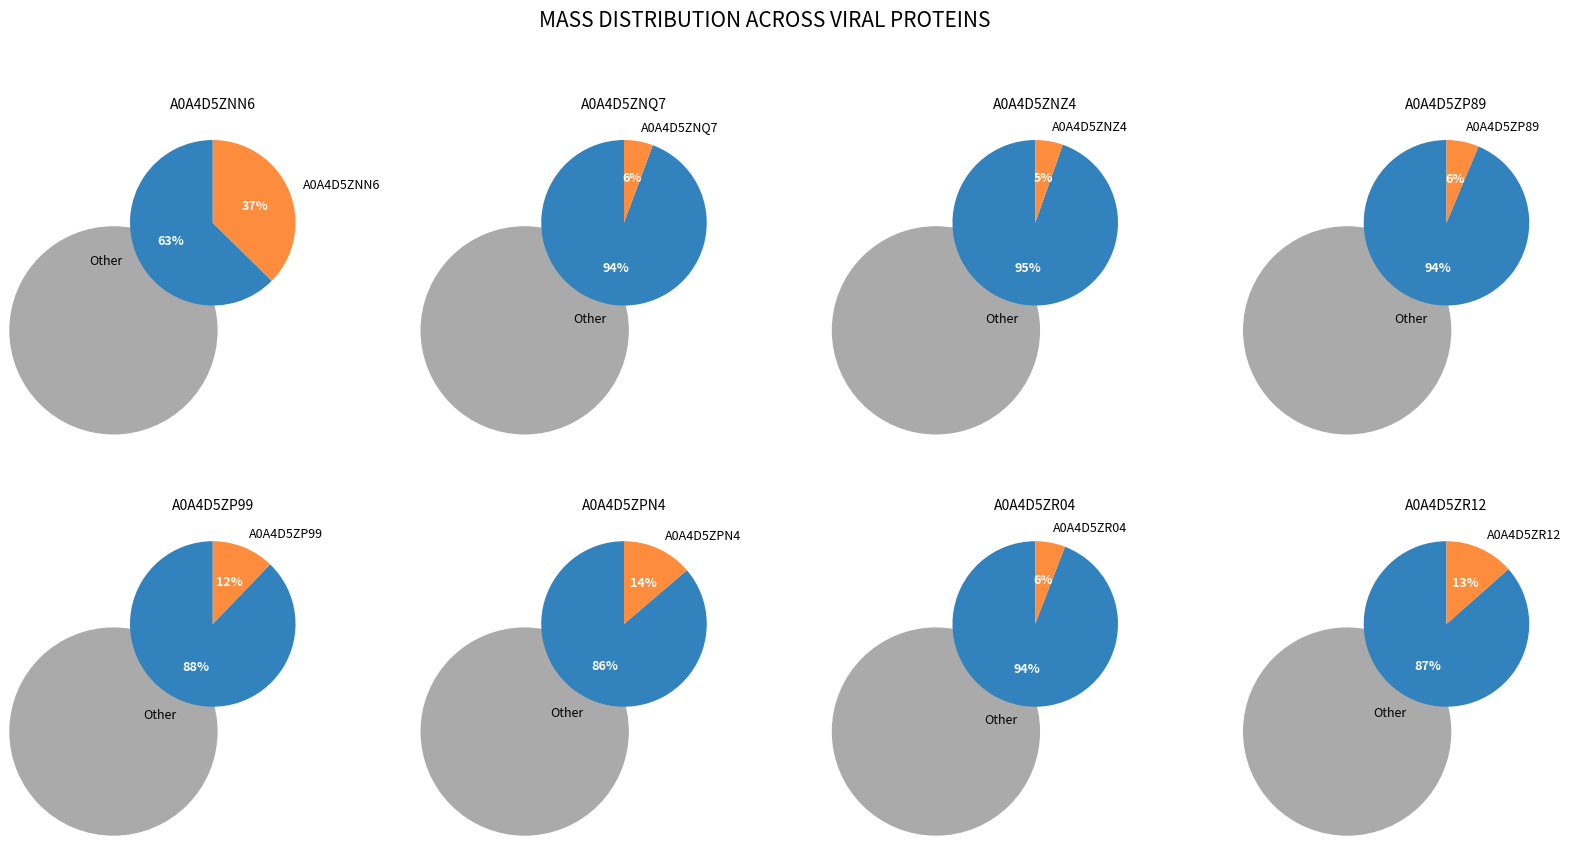

Rank the categories by value from lowest to highest.

A0A4D5ZNZ4, A0A4D5ZNQ7, A0A4D5ZR04, A0A4D5ZP89, A0A4D5ZP99, A0A4D5ZR12, A0A4D5ZPN4, A0A4D5ZNN6